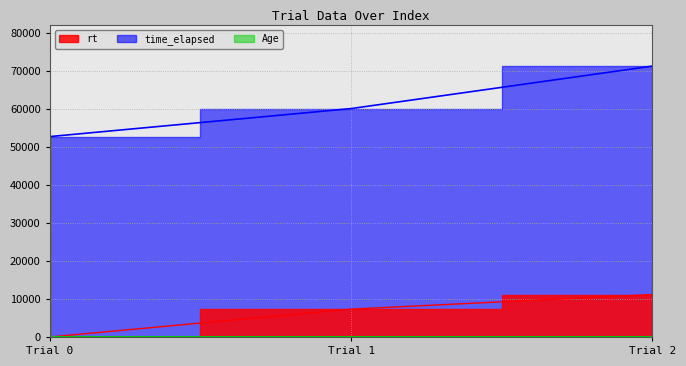

How many values in the time_elapsed series exceed 60027?

1